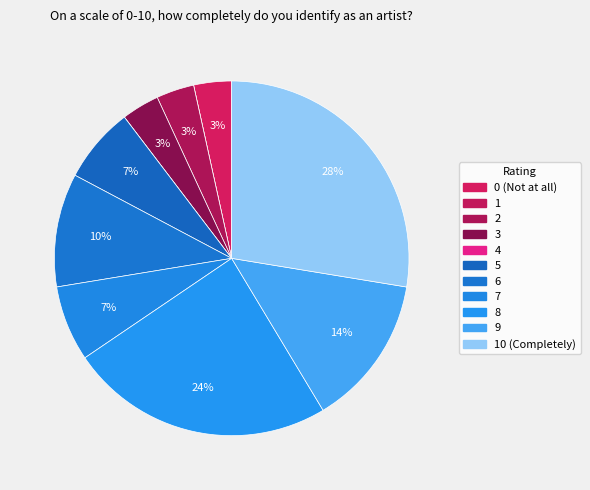

Rank the categories by value from lowest to highest.

1, 4, 0 (Not at all), 2, 3, 5, 7, 6, 9, 8, 10 (Completely)